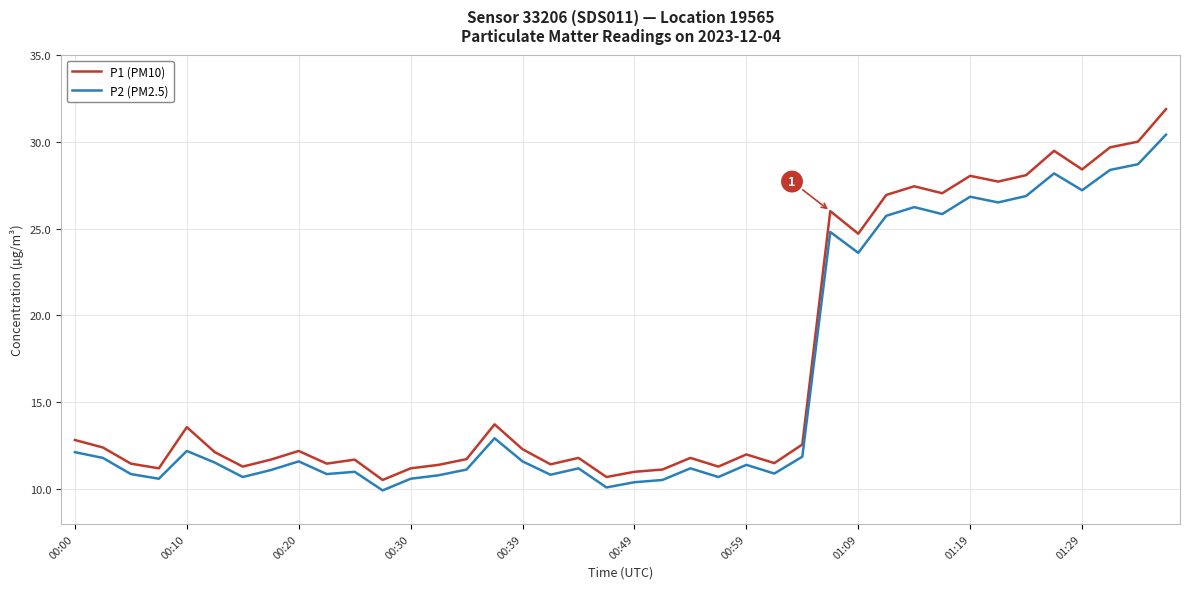

What is the difference between the maximum and minimum values in the P2 (PM2.5) series?

20.5